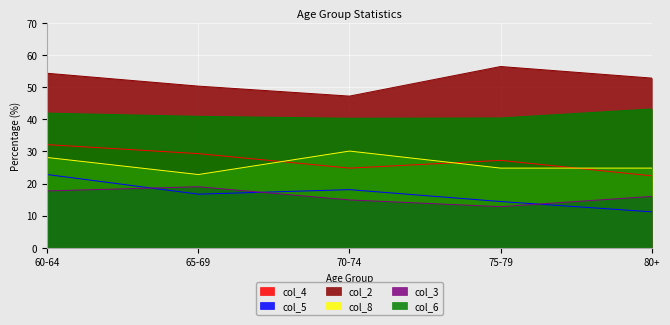

Is the value of col_2 (47.5/50.3/47.2/56.4/52.8) at 65-69 greater than the value of col_3 (12.4/14.5/17.8/12.8/16.0) at 70-74?

Yes